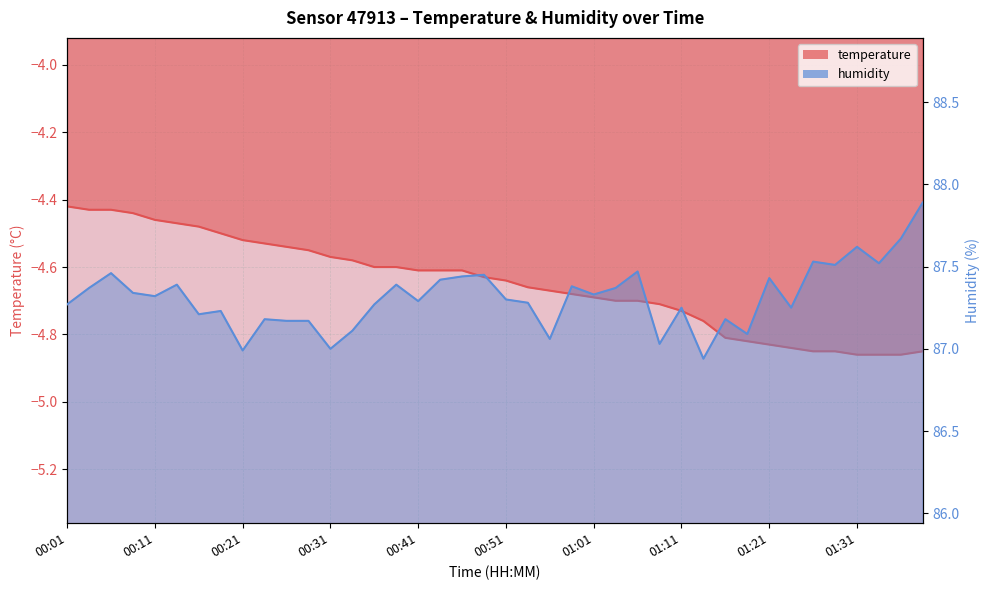

What is the approximate value of humidity at 00:09?

87.3